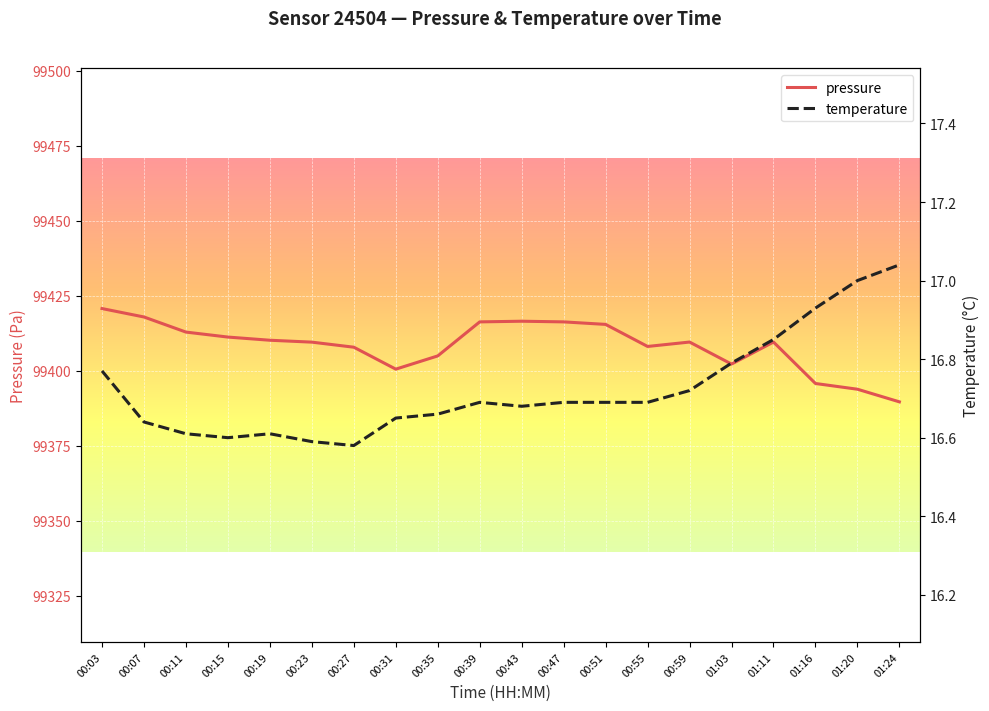

What is the label of the 16th point from the left?

01:03